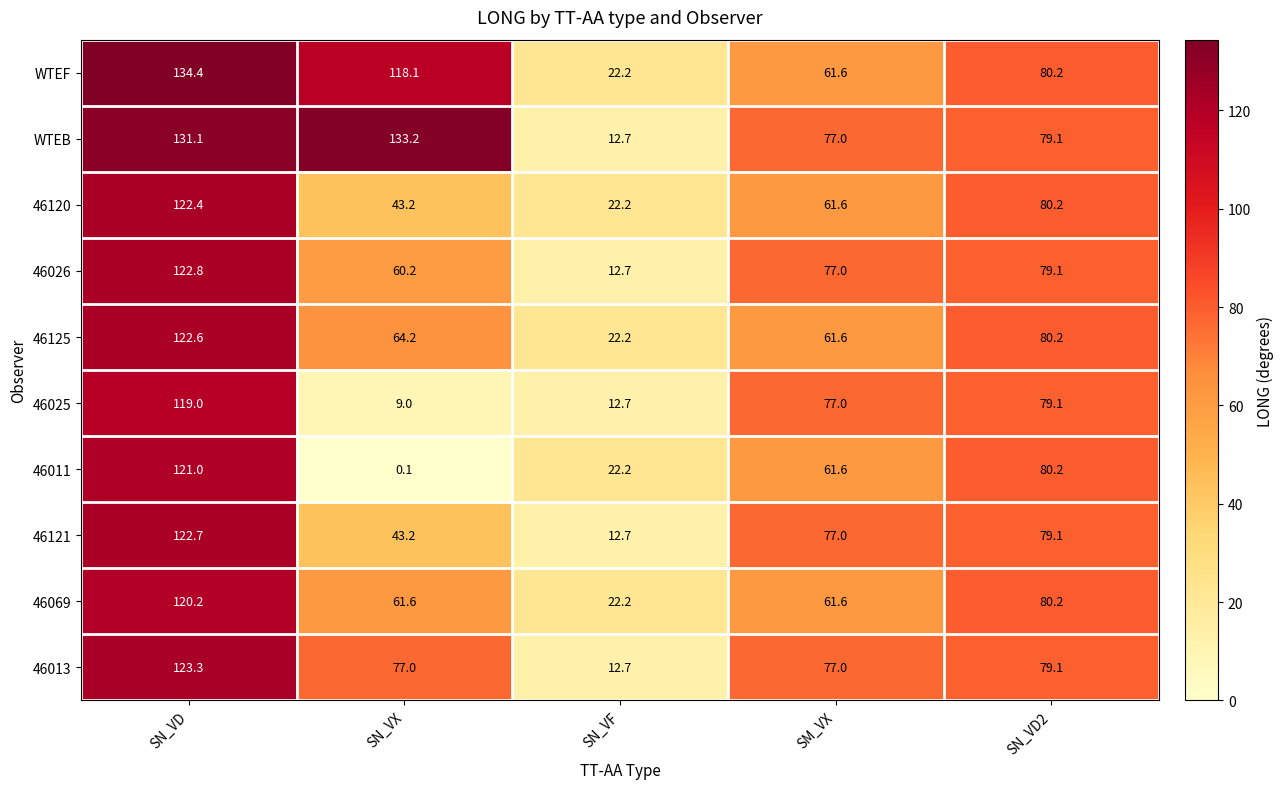

At how many categories does at least one series exceed 117?

2